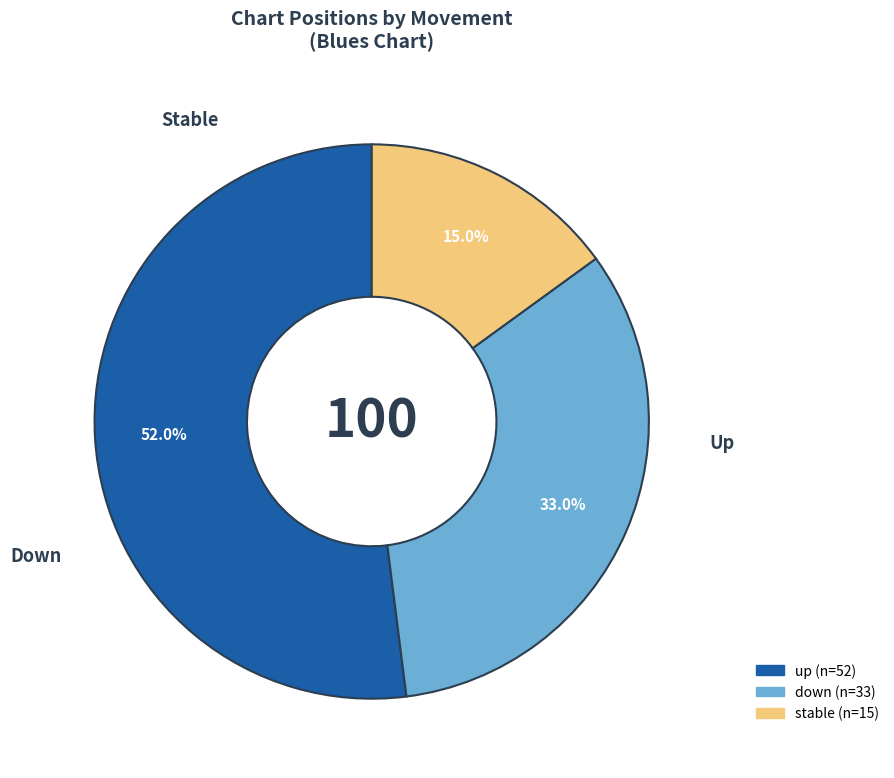

Is there any slice that represents more than half of the pie?

Yes